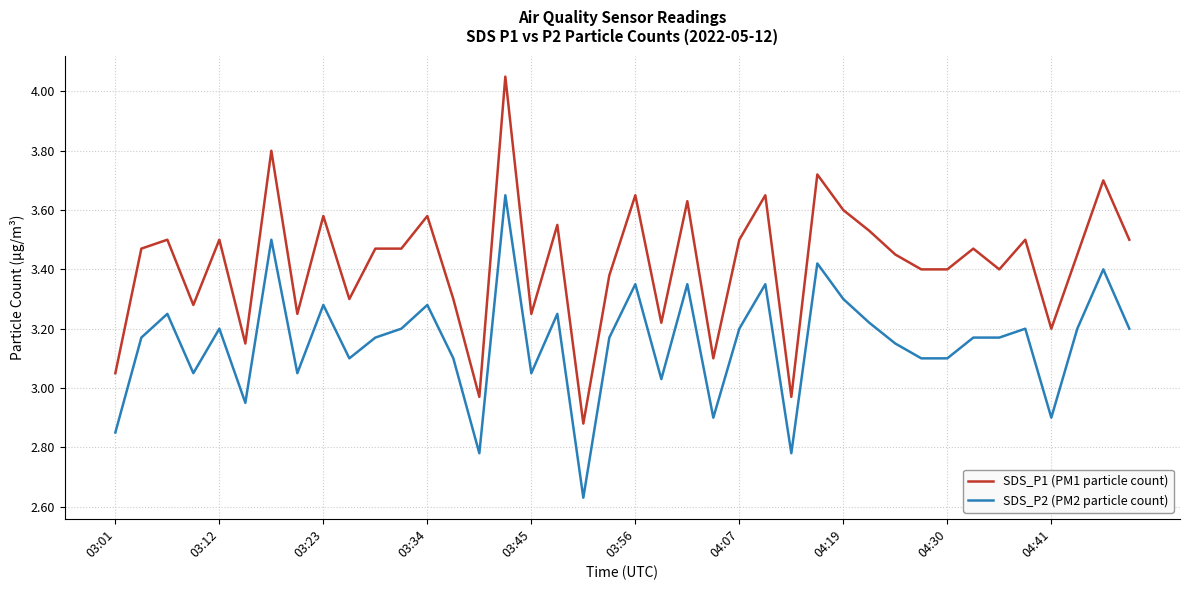

True or false: SDS_P1 (PM1 particle count) and SDS_P2 (PM2 particle count) cross at least once.

False